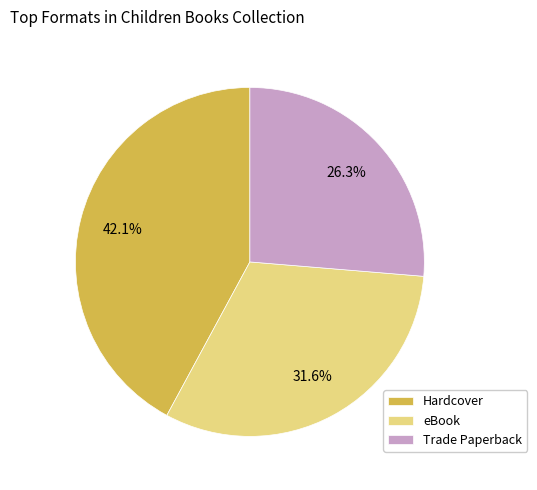

Is there a majority slice in this chart?

No